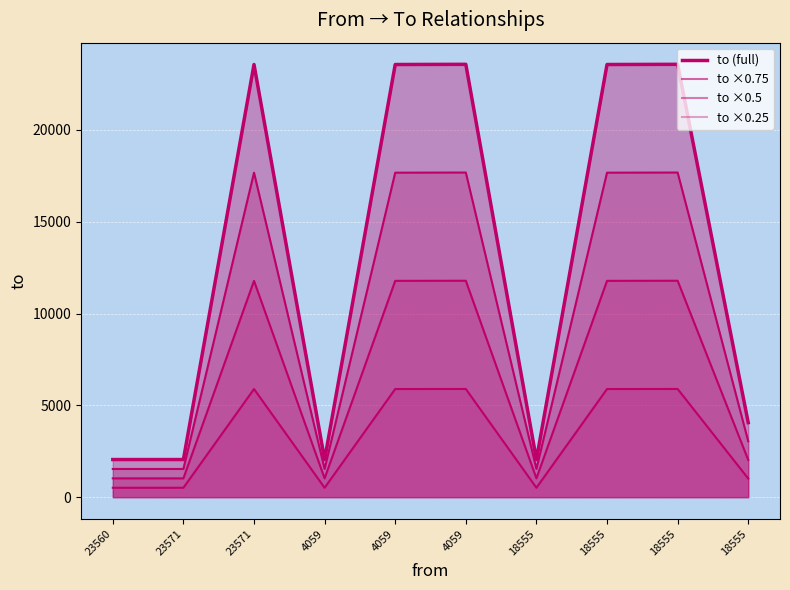

Which label corresponds to the smallest value in the chart?

23560